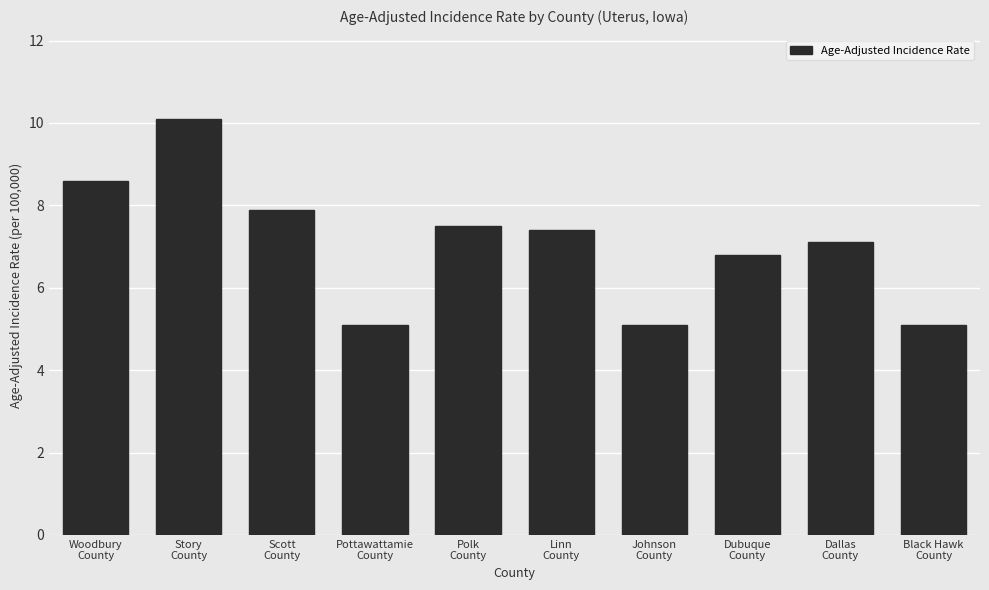

What is the difference between the second highest and minimum values?

3.5